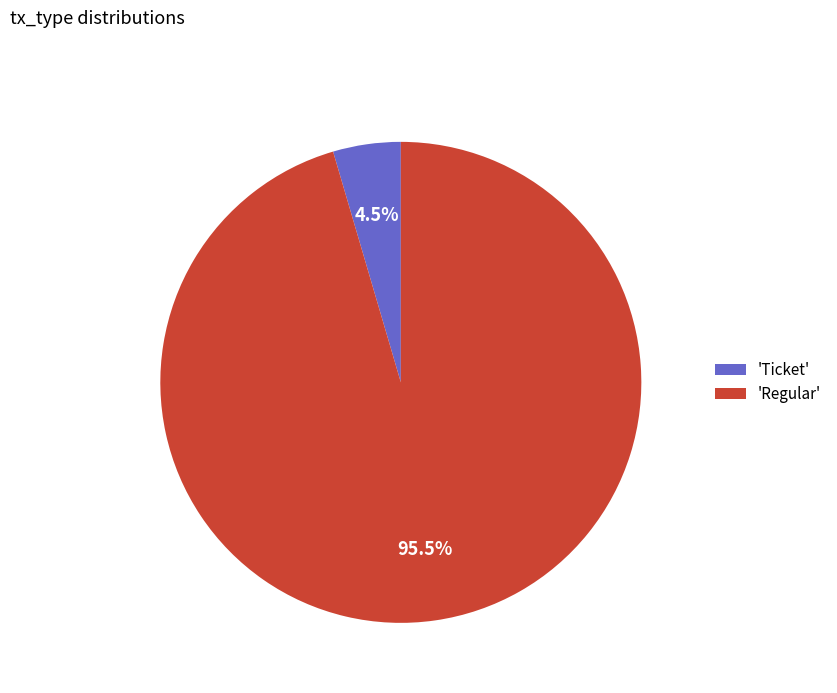

Rank the categories by value from highest to lowest.

'Regular', 'Ticket'